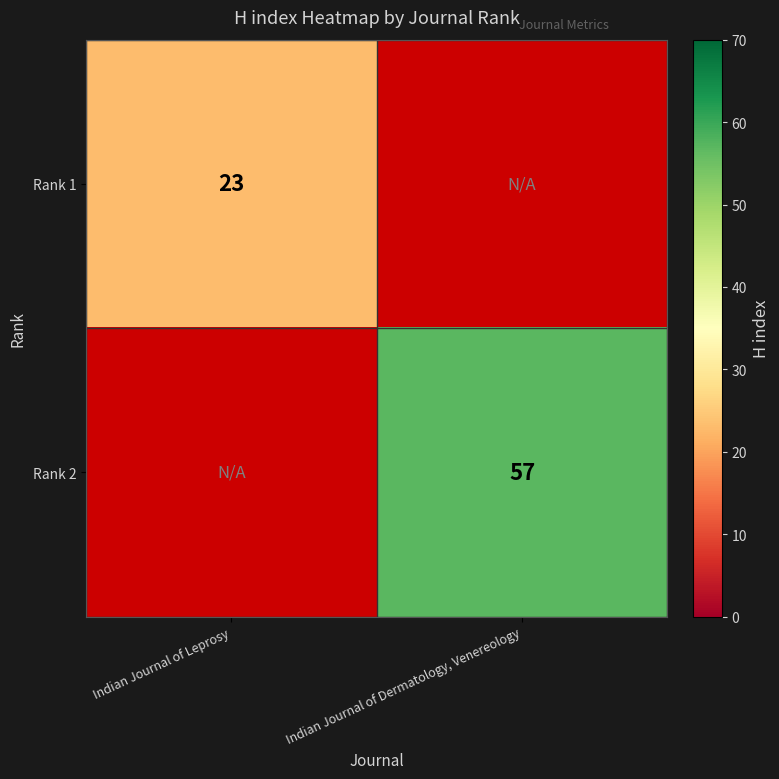

Is the value of Rank 1 at Indian Journal of Leprosy greater than the value of Rank 2 at Indian Journal of Dermatology, Venereology?

No